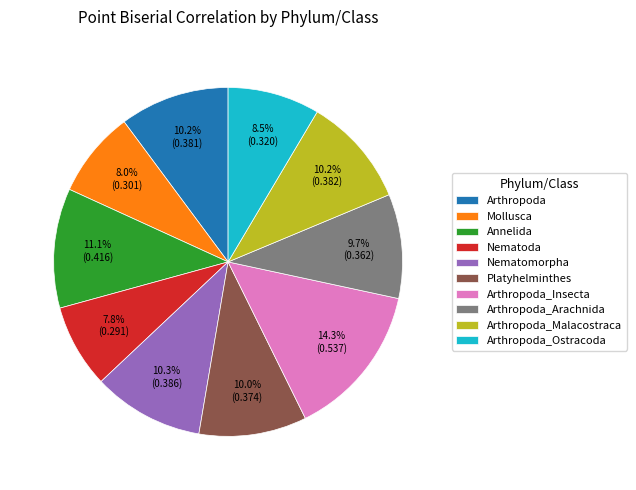

Does Annelida account for over 50% of the chart?

No